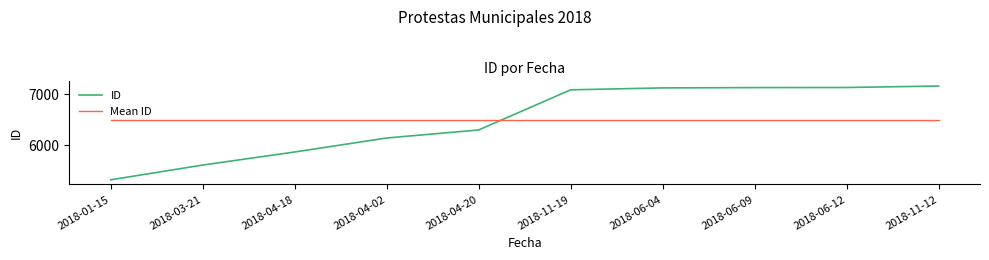

Which series has the widest spread of values?

ID